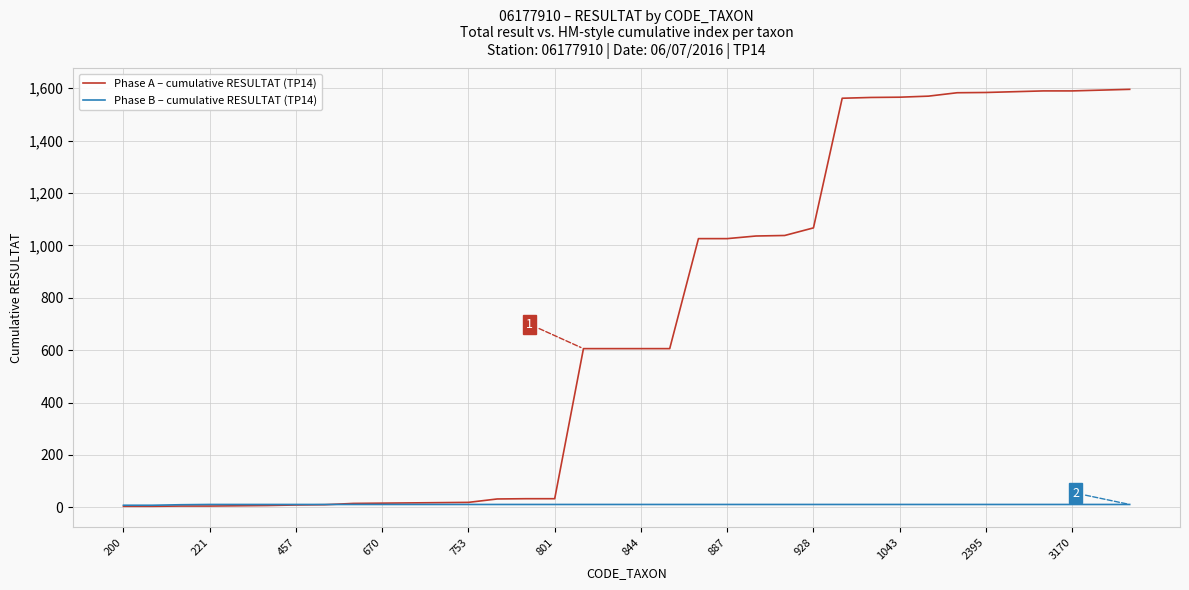

How many times do Phase B – cumulative RESULTAT (TP14) and Phase A – cumulative RESULTAT (TP14) cross each other?

1